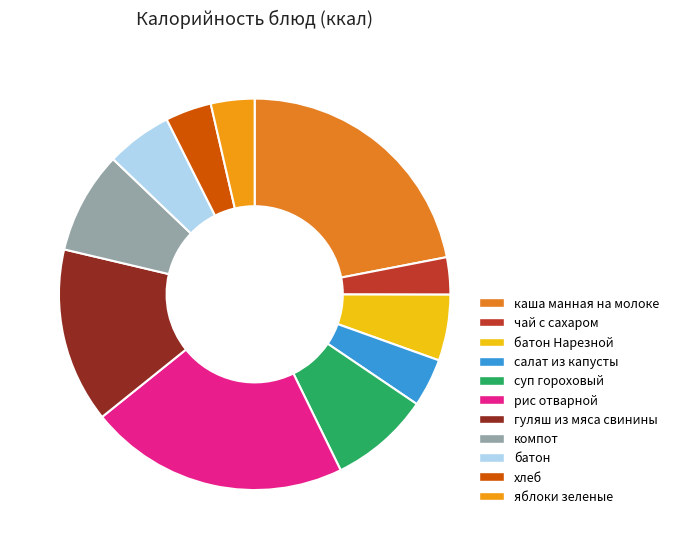

Is the sum of компот and каша манная на молоке greater than half?

No